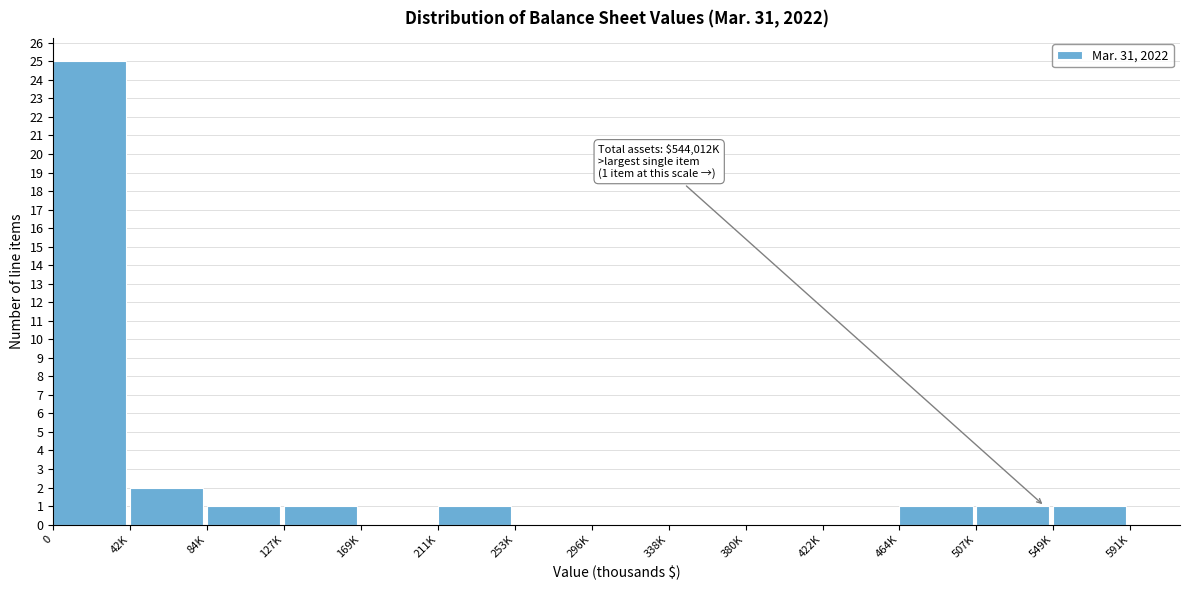

Reading left to right, what are all the values shown in this chart?

0=25	42K=2	84K=1	127K=1	169K=0	211K=1	253K=0	296K=0	338K=0	380K=0	422K=0	464K=1	507K=1	549K=1